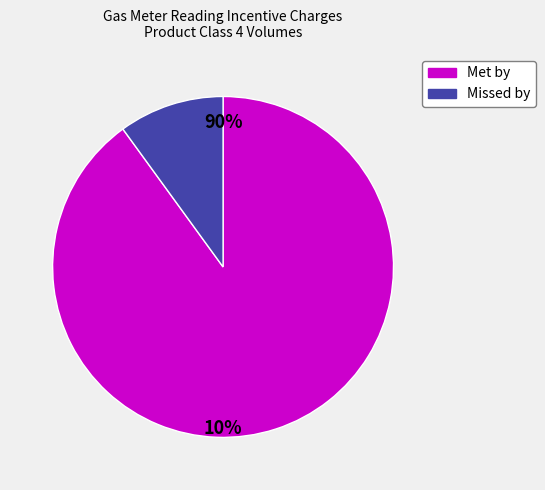

Rank the categories by value from highest to lowest.

Met by, Missed by